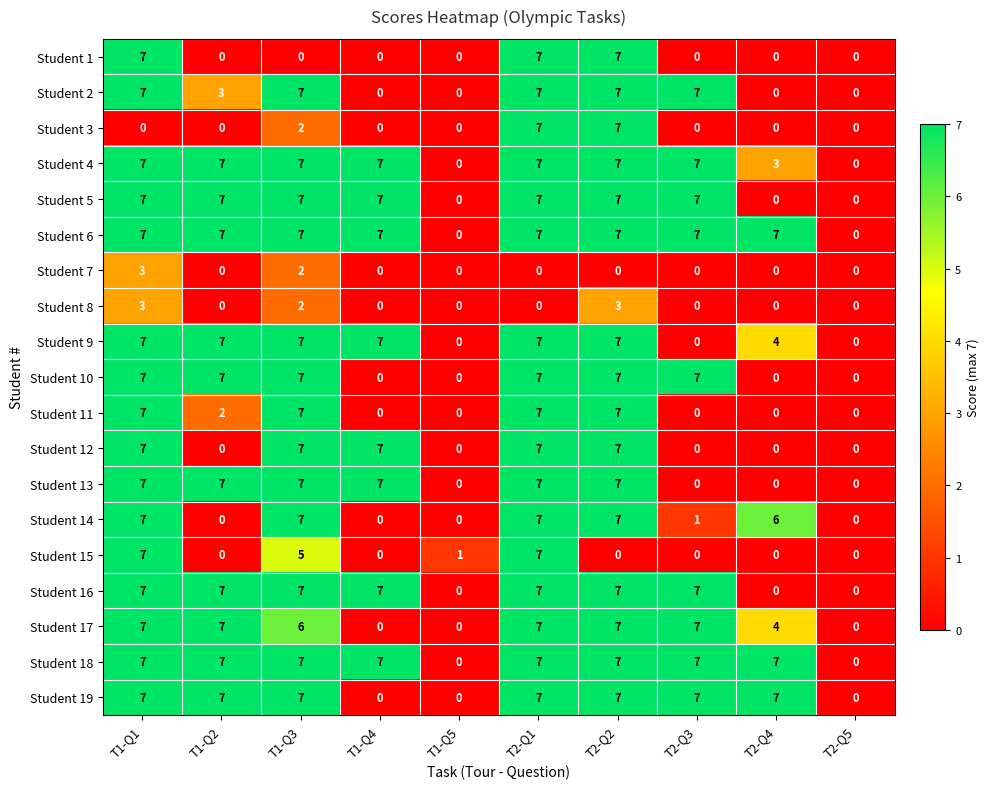

What is the difference between the Student 12 values at T1-Q1 and T2-Q4?

7